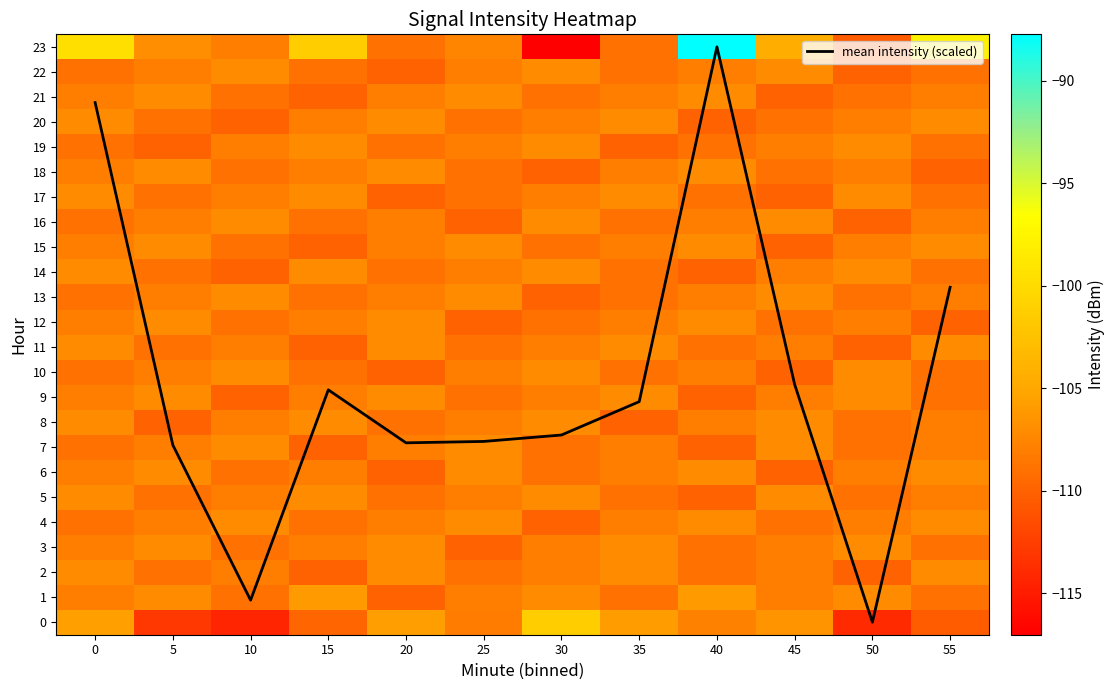

True or false: mean intensity (scaled) has a value of 0.0 at 50.

True